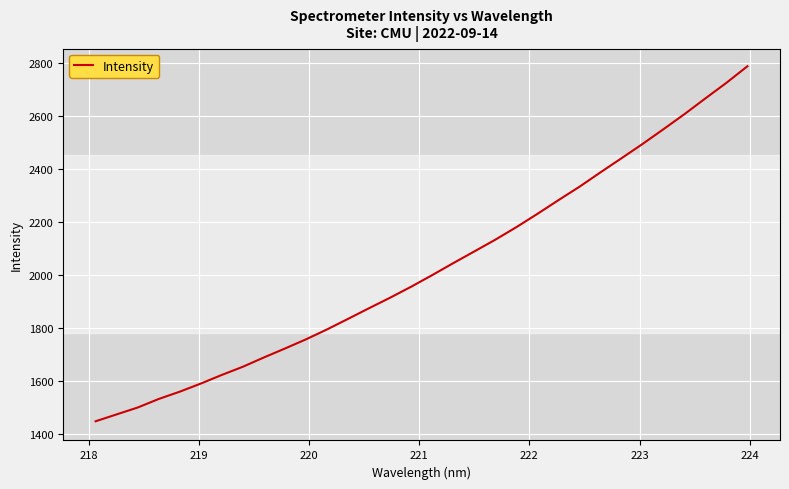

Count the number of data series in this chart.

1